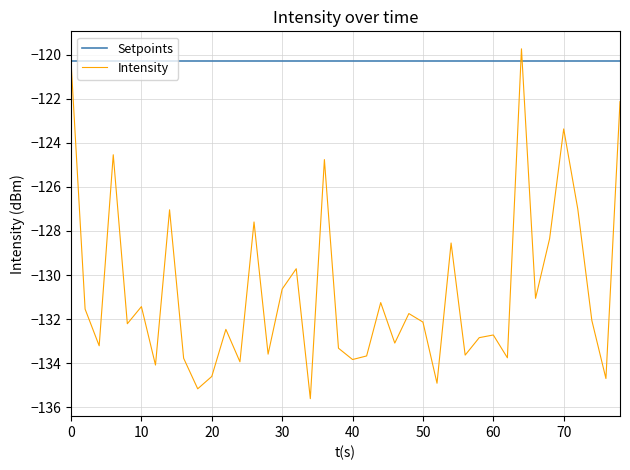

What are all the series names shown in the legend?

Setpoints, Intensity